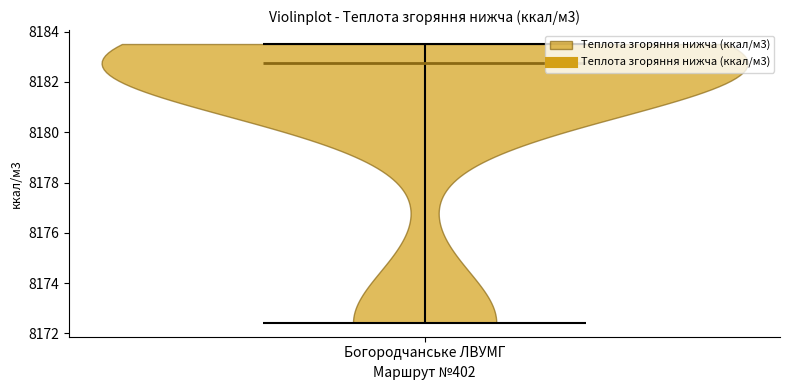

Read this violin plot against the y-axis: where its median line is, and the lowest and highest points the violin reaches. The values are not printed on the chart, so give them approximately, as read against the axis.

median line 8182.8, lowest point 8172.4, highest point 8183.6